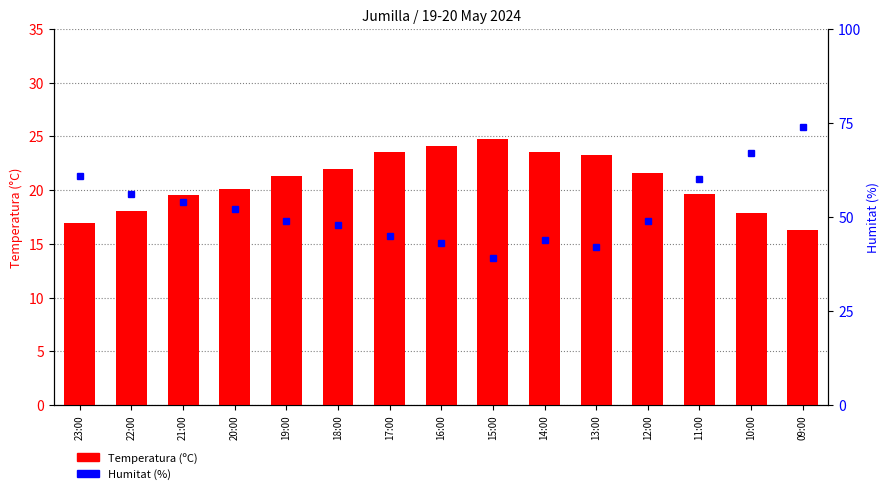

Reading left to right, transcribe all the data shown in this chart.

Temperatura (ºC): 16.9	18.1	19.5	20.1	21.3	22.0	23.5	24.1	24.8	23.5	23.3	21.6	19.6	17.9	16.3
Humitat (%): 61.0	56.0	54.0	52.0	49.0	48.0	45.0	43.0	39.0	44.0	42.0	49.0	60.0	67.0	74.0